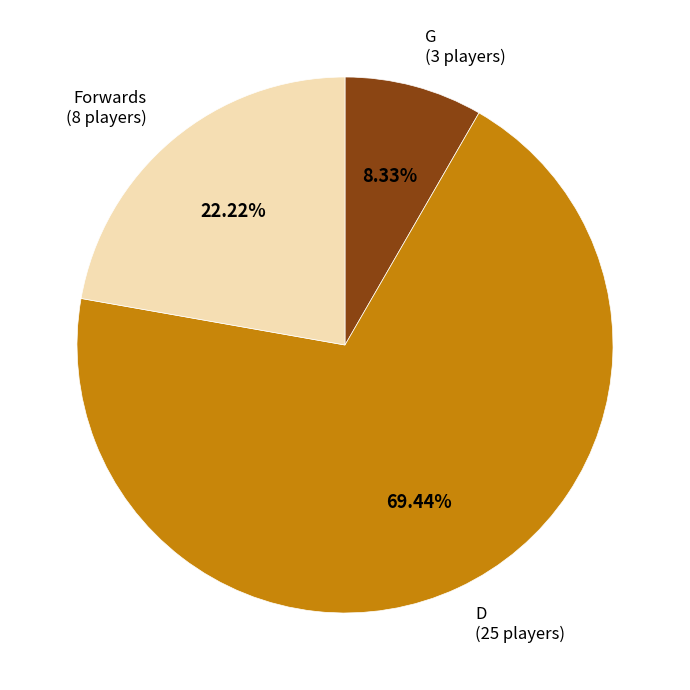

Do D (25 players) and G (3 players) together represent more than half of the pie?

Yes